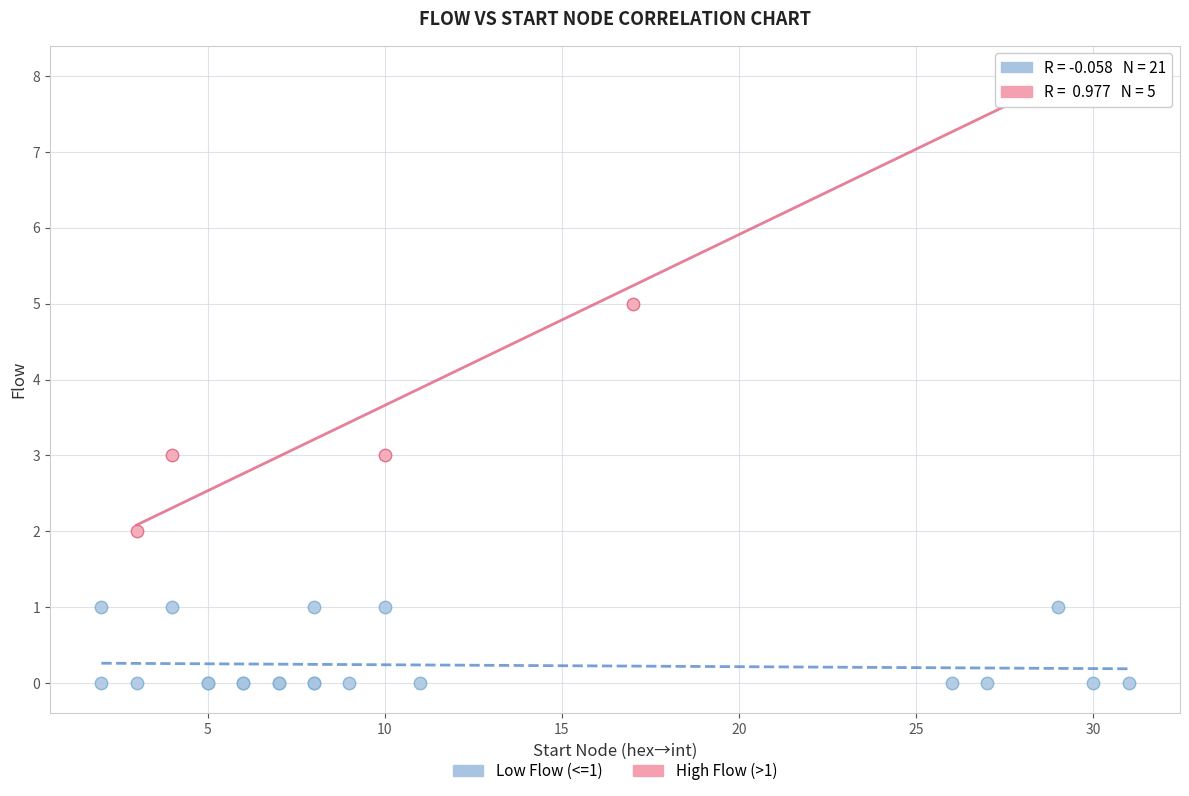

Which series reaches the minimum Y coordinate?

Low Flow (<=1)